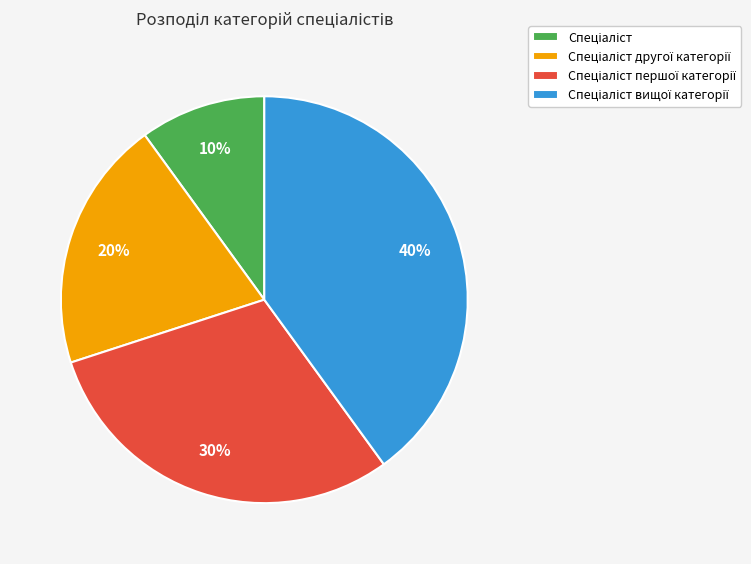

Is there any slice that represents more than half of the pie?

No